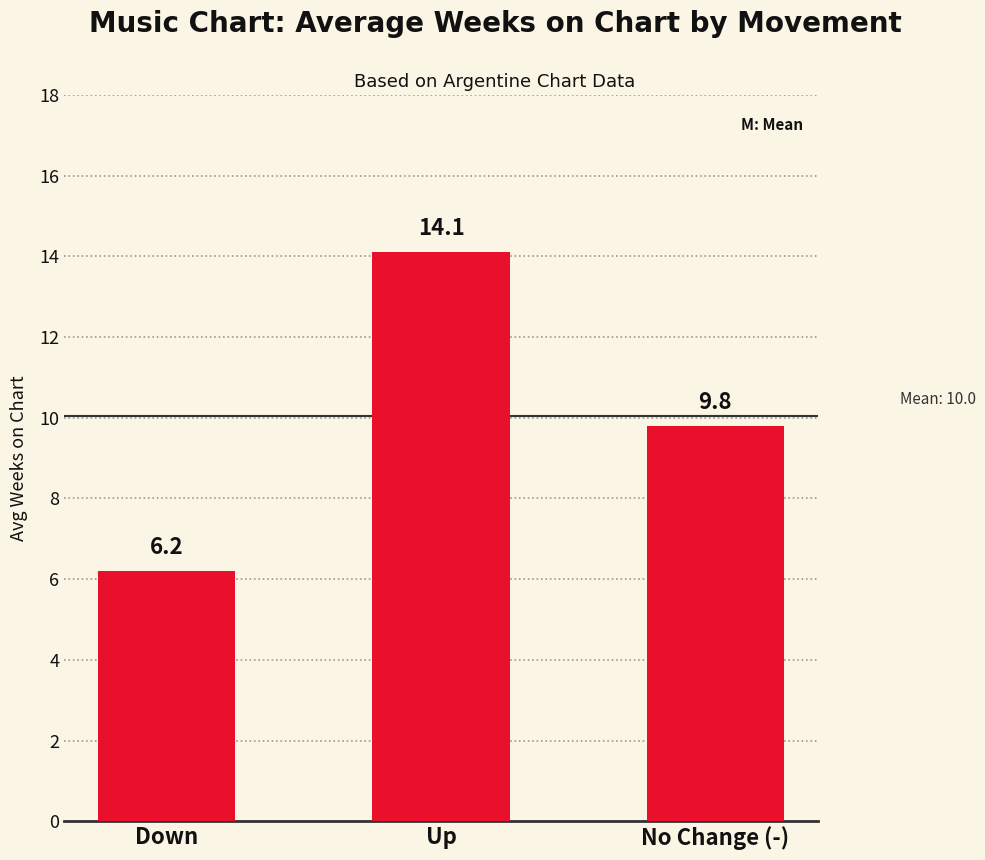

At which label is the value closest to 10?

No Change (-)